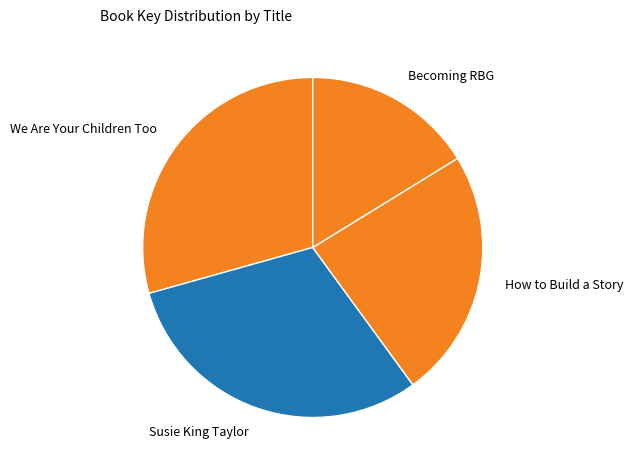

How many segments does this pie chart have?

4